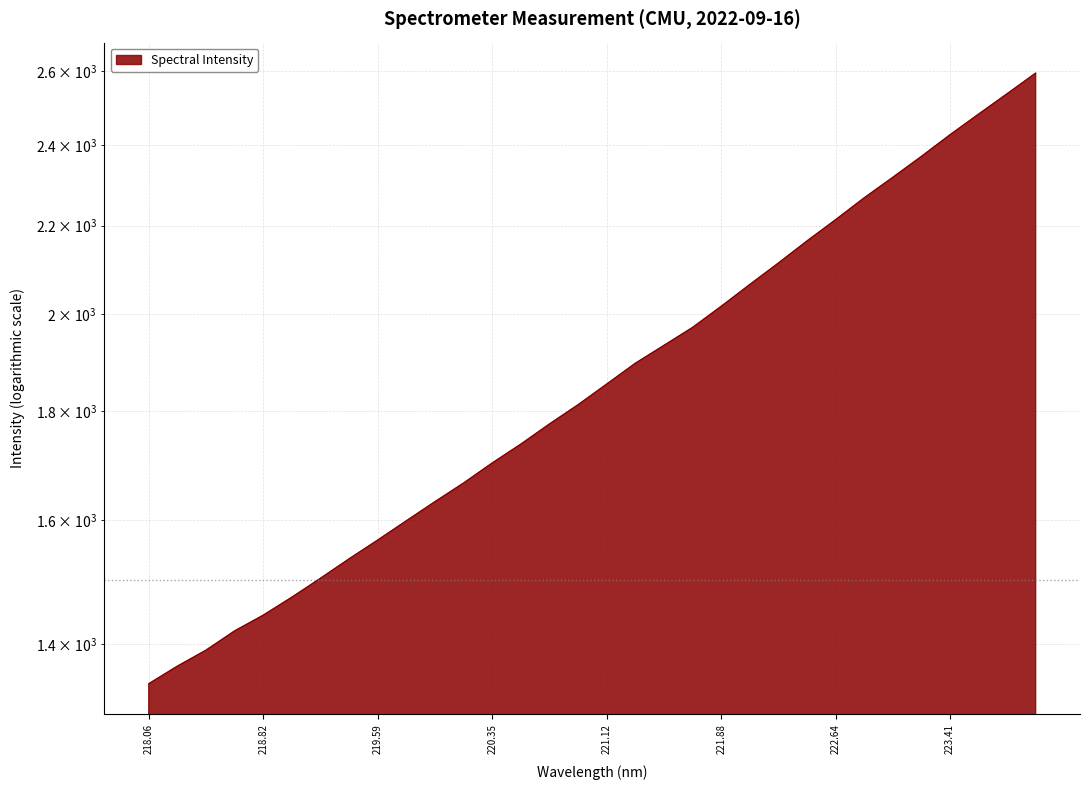

Count the number of categories in the chart.

32